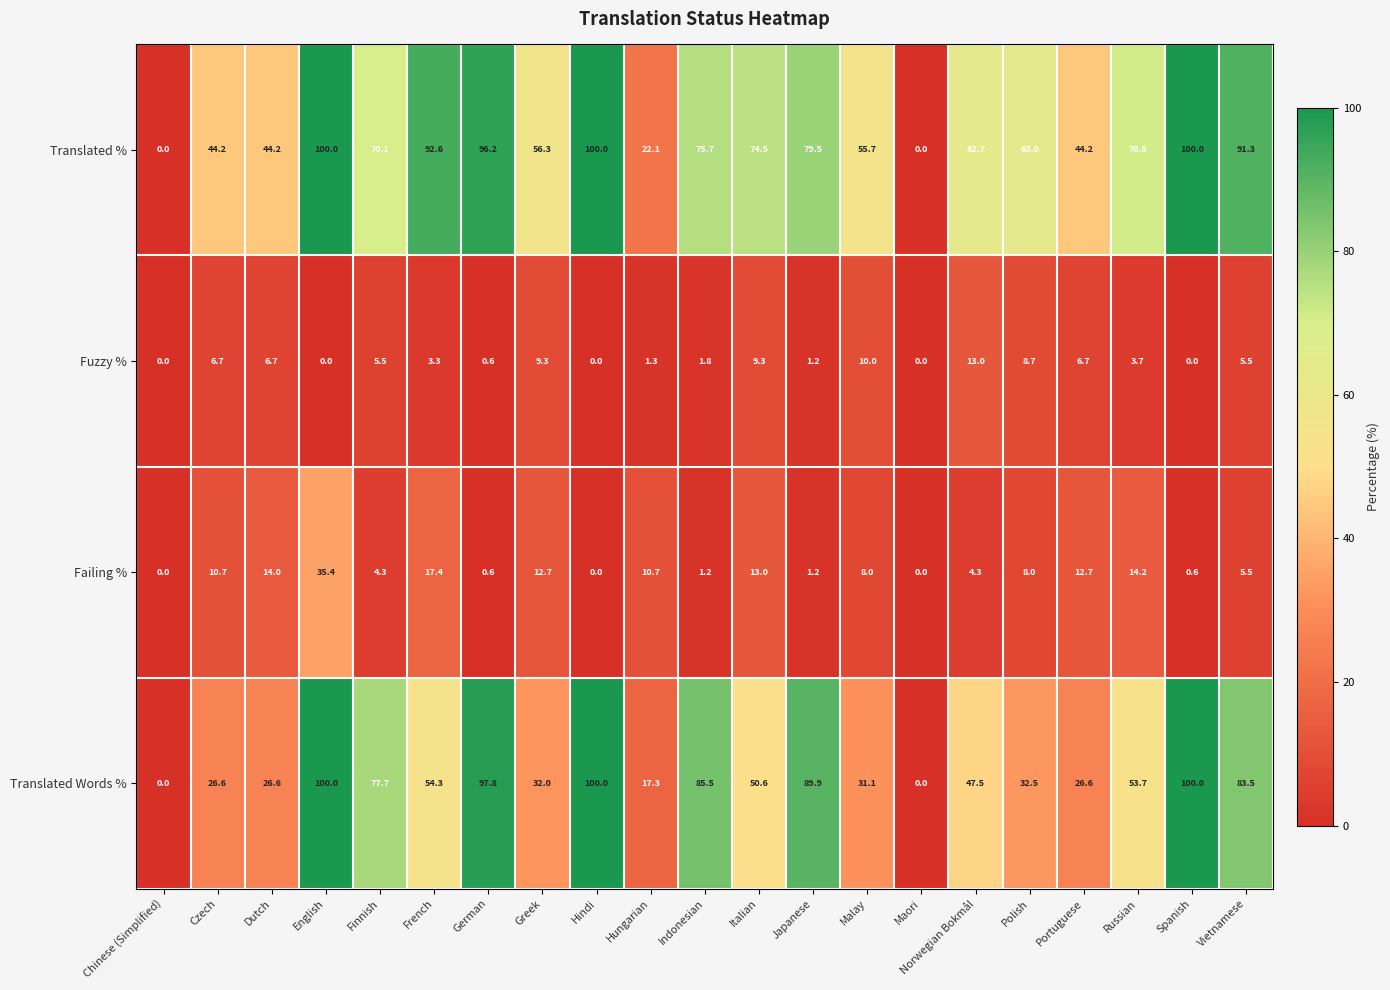

What value does the Translated % series have at Hindi?

100.0